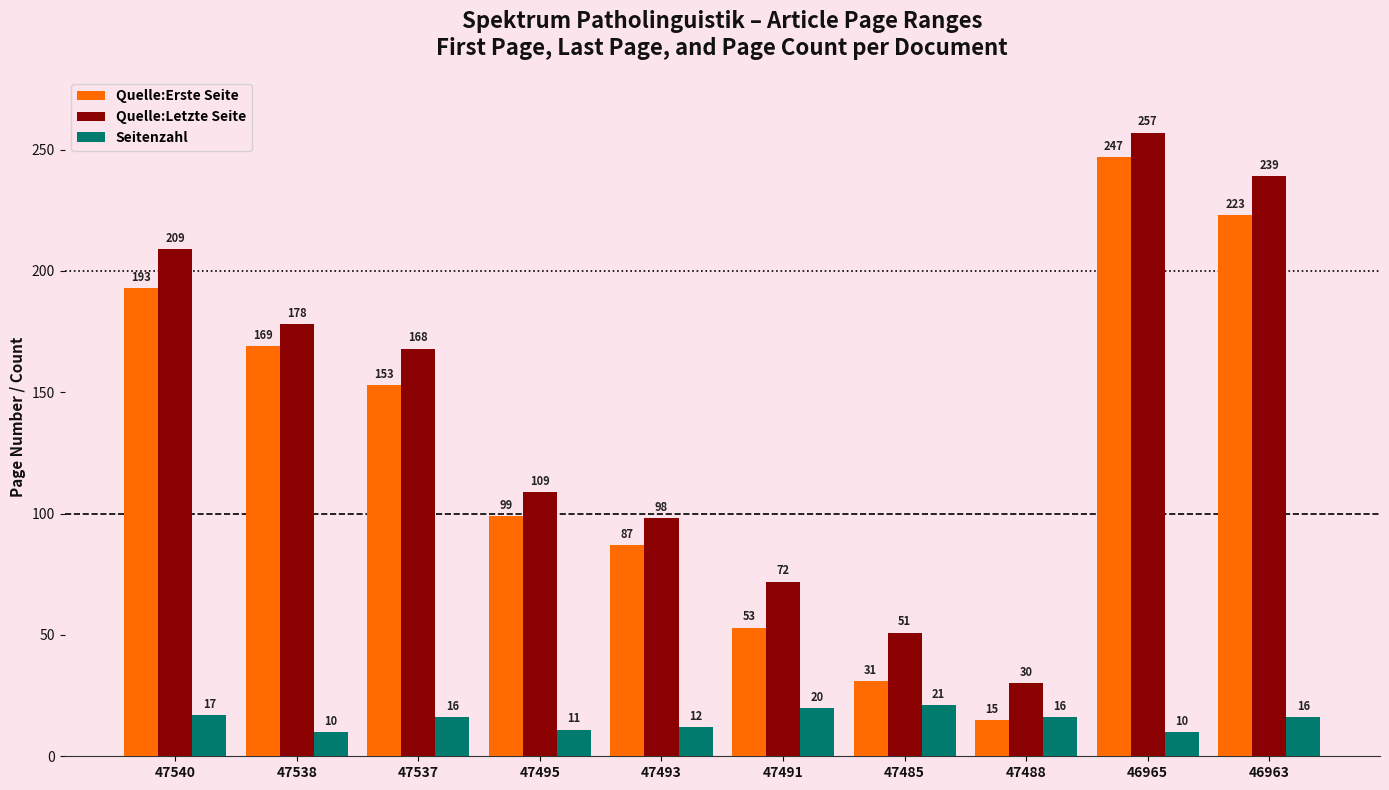

What is the difference between the highest and lowest values at 47540?

192